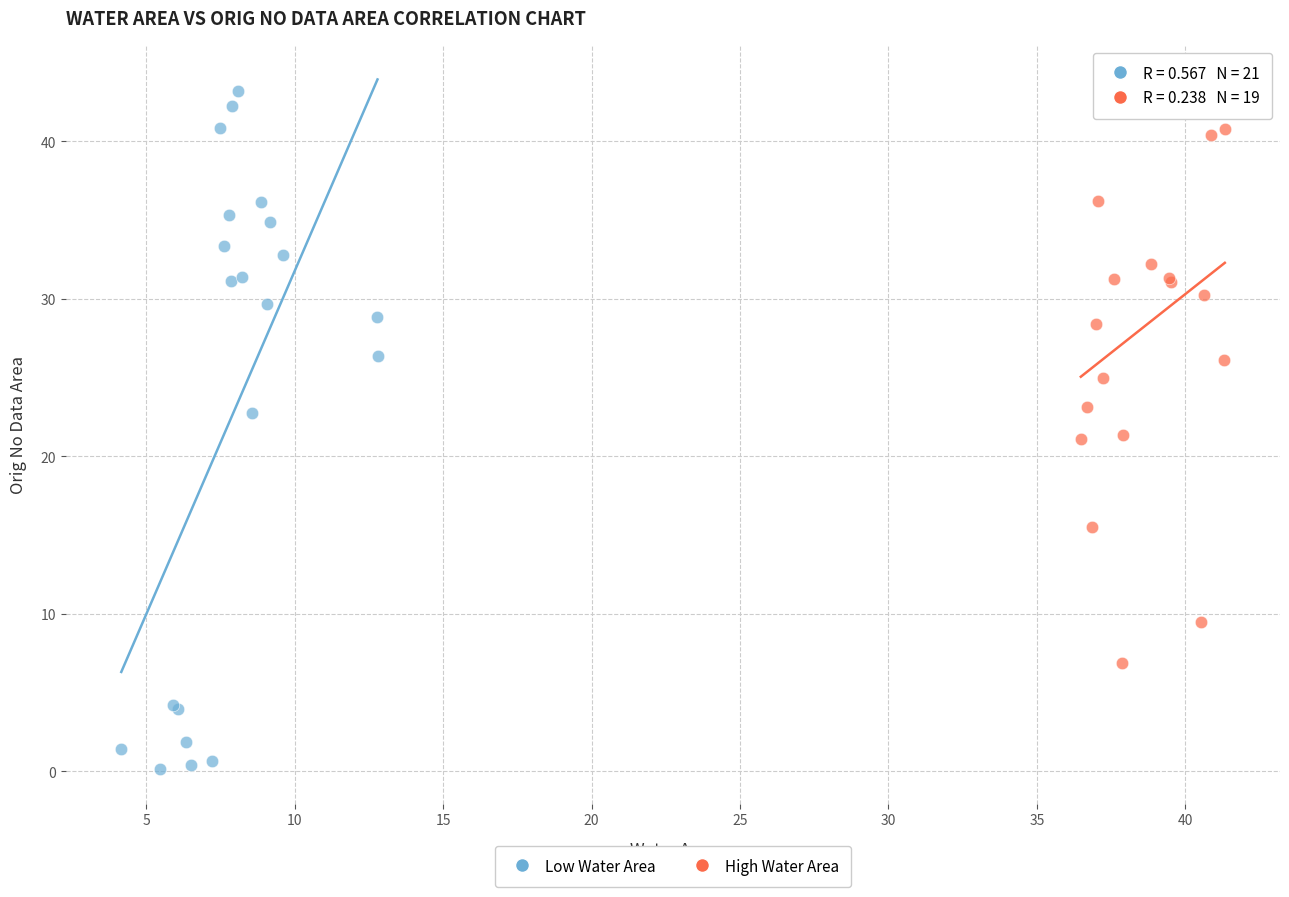

Which series has the widest spread of Y values?

Low Water Area